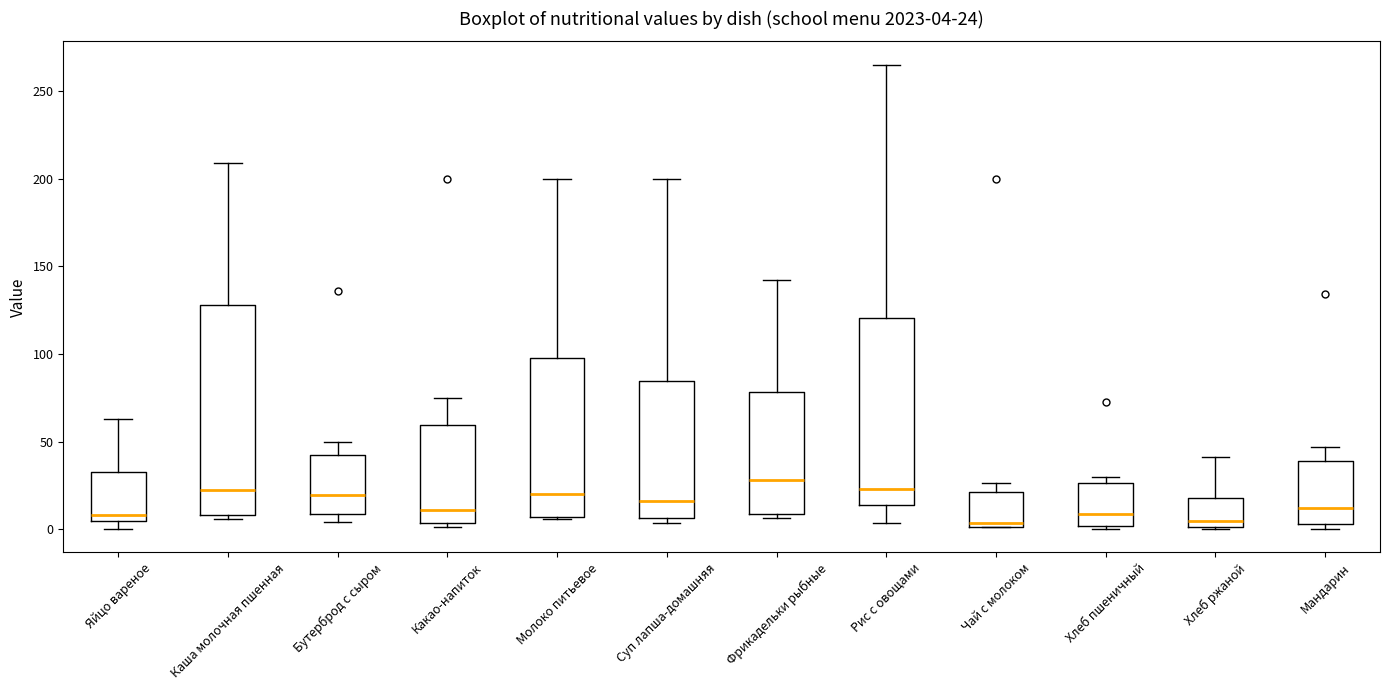

Which box is the tallest, from its lower edge to its upper edge?

Каша молочная пшенная